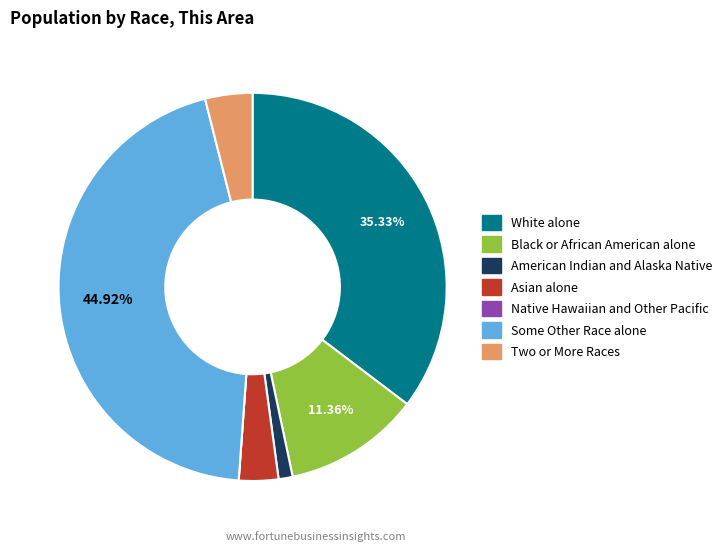

To the nearest percent, what is the difference between the largest and smallest slice percentages?

45%